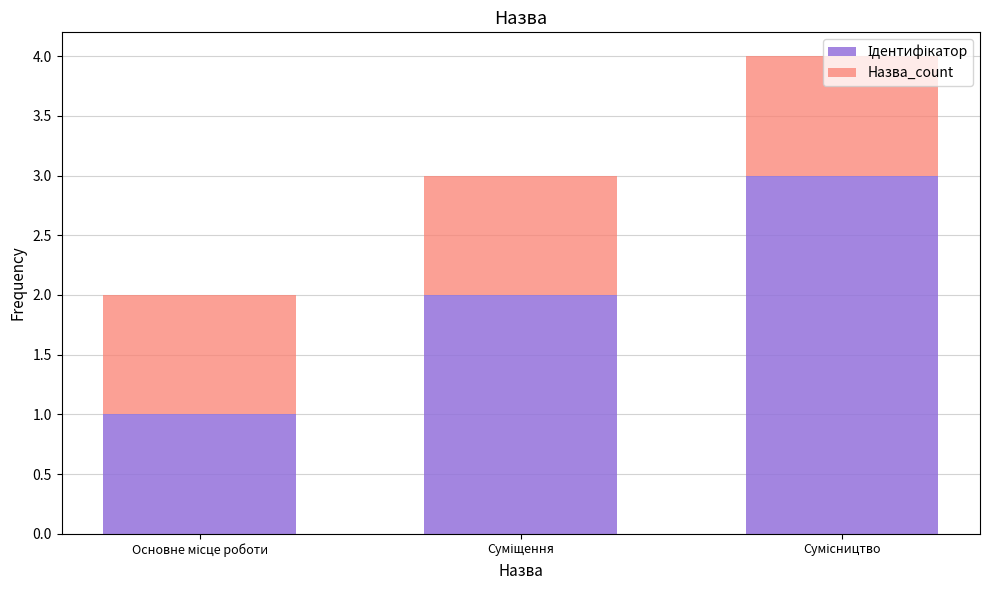

How many bars are there in total?

3